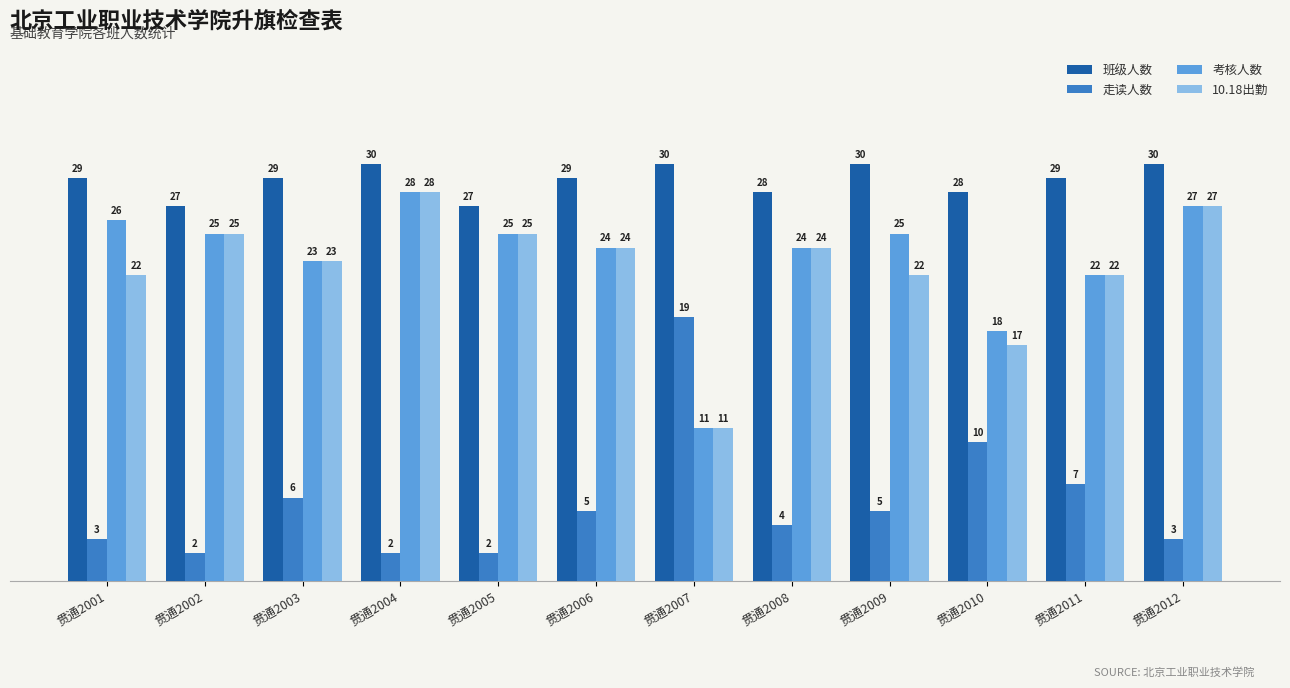

Where is 考核人数 nearest to the value 19?

贯通2010